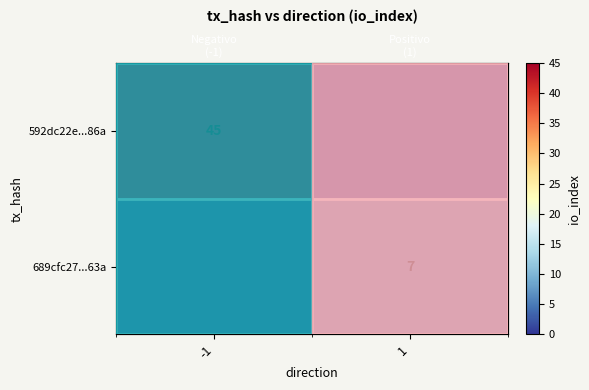

List the series in order of their peak value, highest first.

592dc22e...86a, 689cfc27...63a